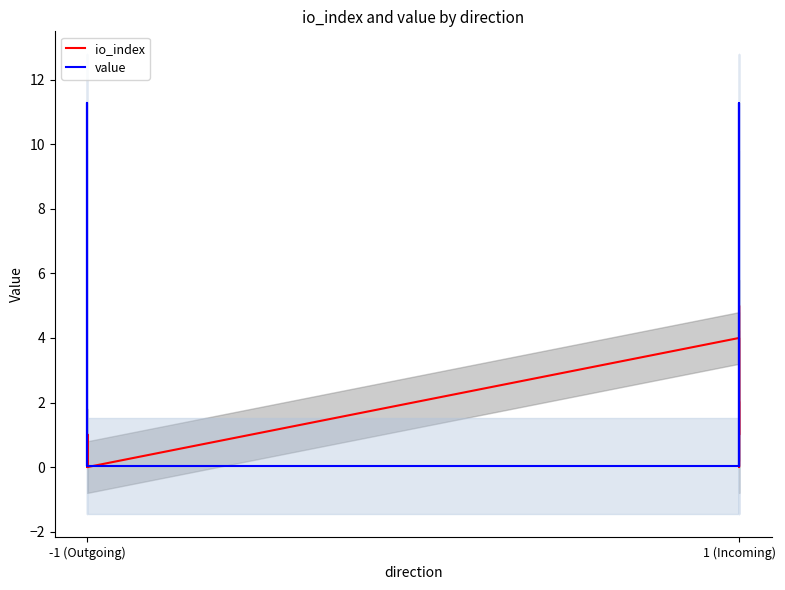

After their last crossing, which series has the higher values: value or io_index?

io_index